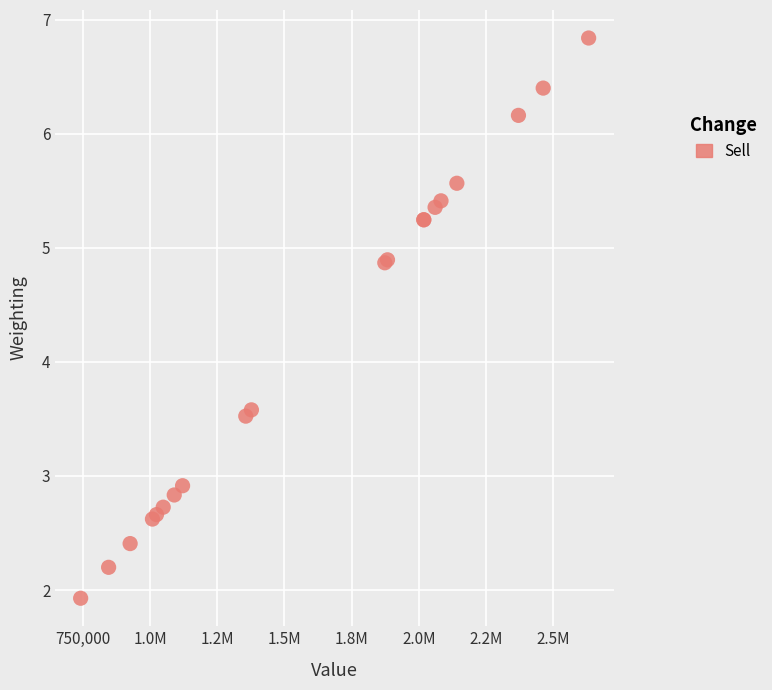

What Y value in the scatter plot is closest to 4?

3.6